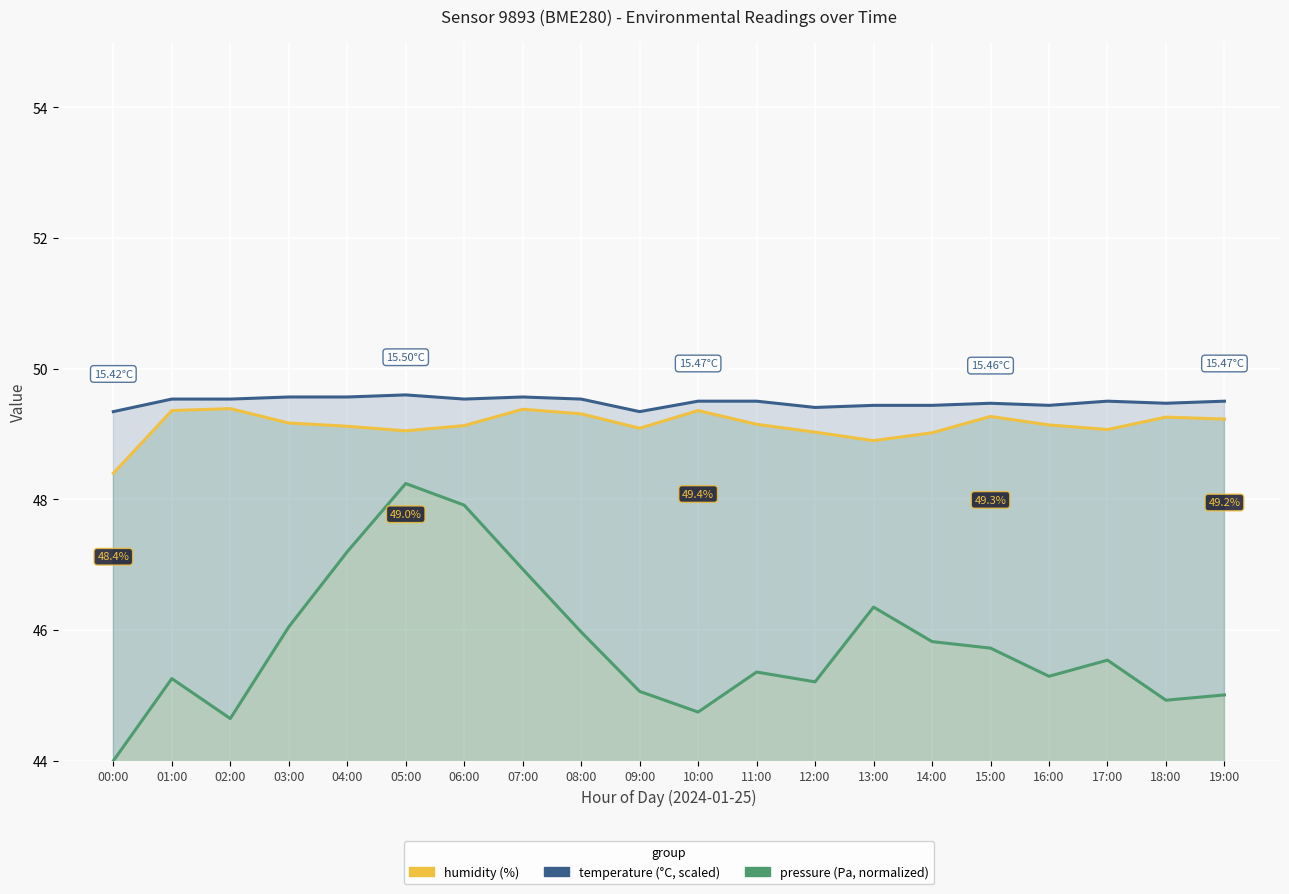

Count the number of data series in this chart.

3